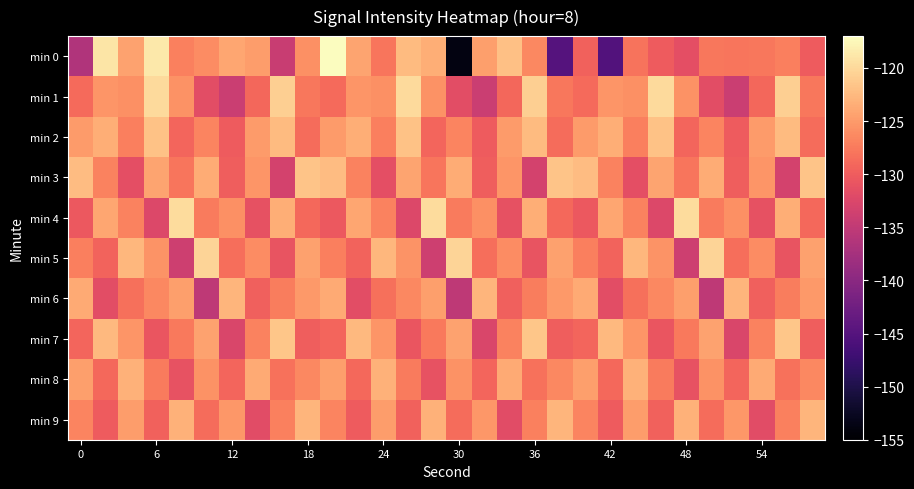

List the series in order of their peak value, highest first.

min 0, min 4, min 1, min 5, min 7, min 3, min 2, min 6, min 9, min 8